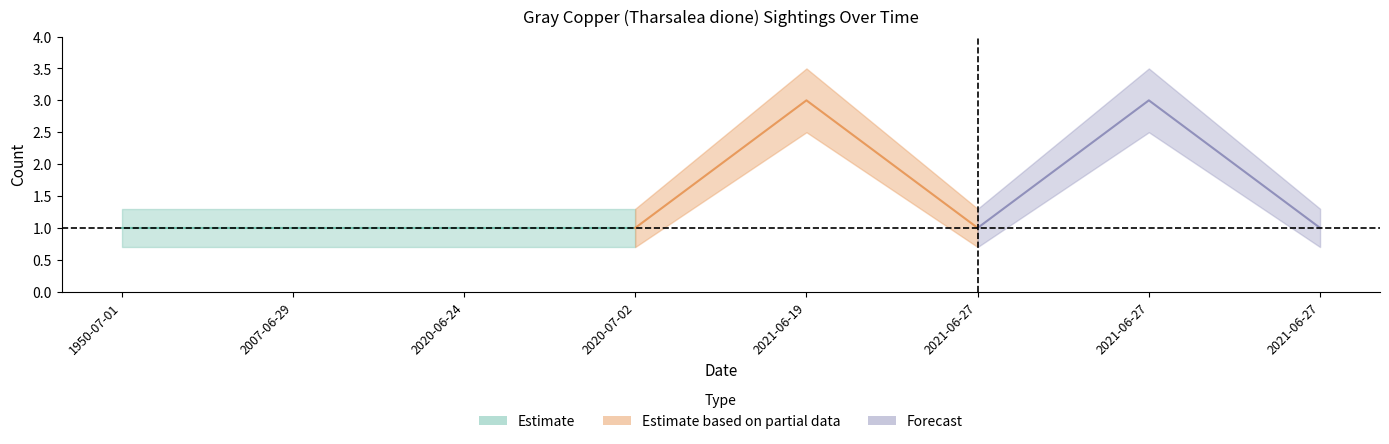

What is the sum of all Count values?

12.0